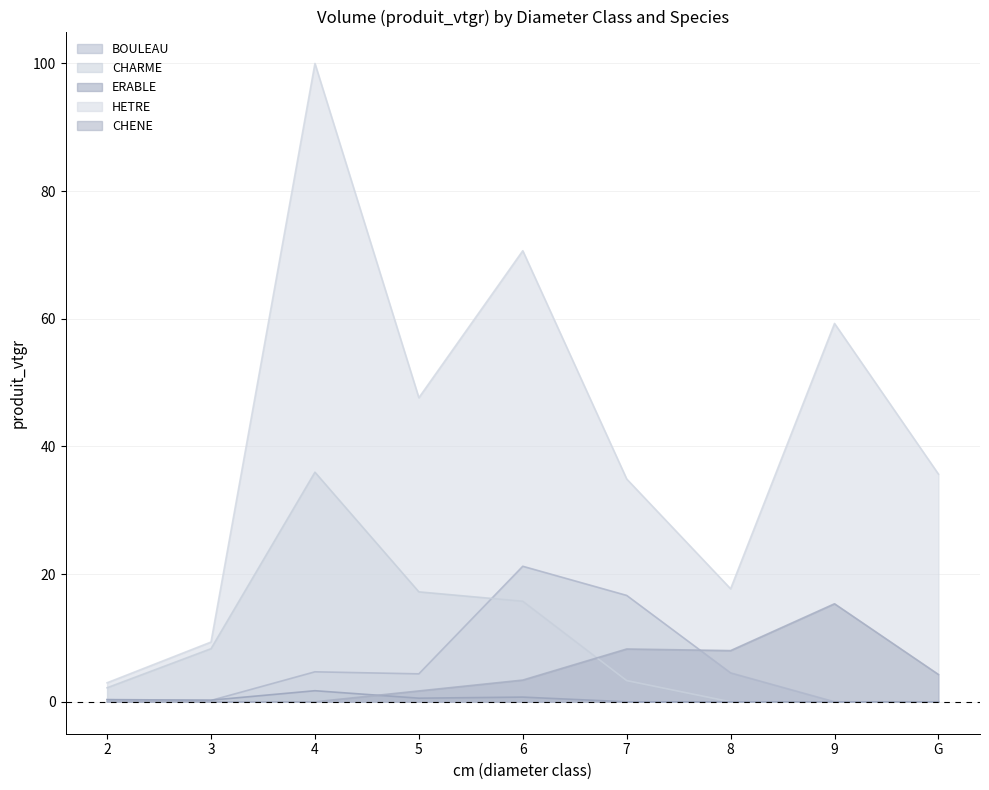

Does the chart have visible grid lines?

Yes